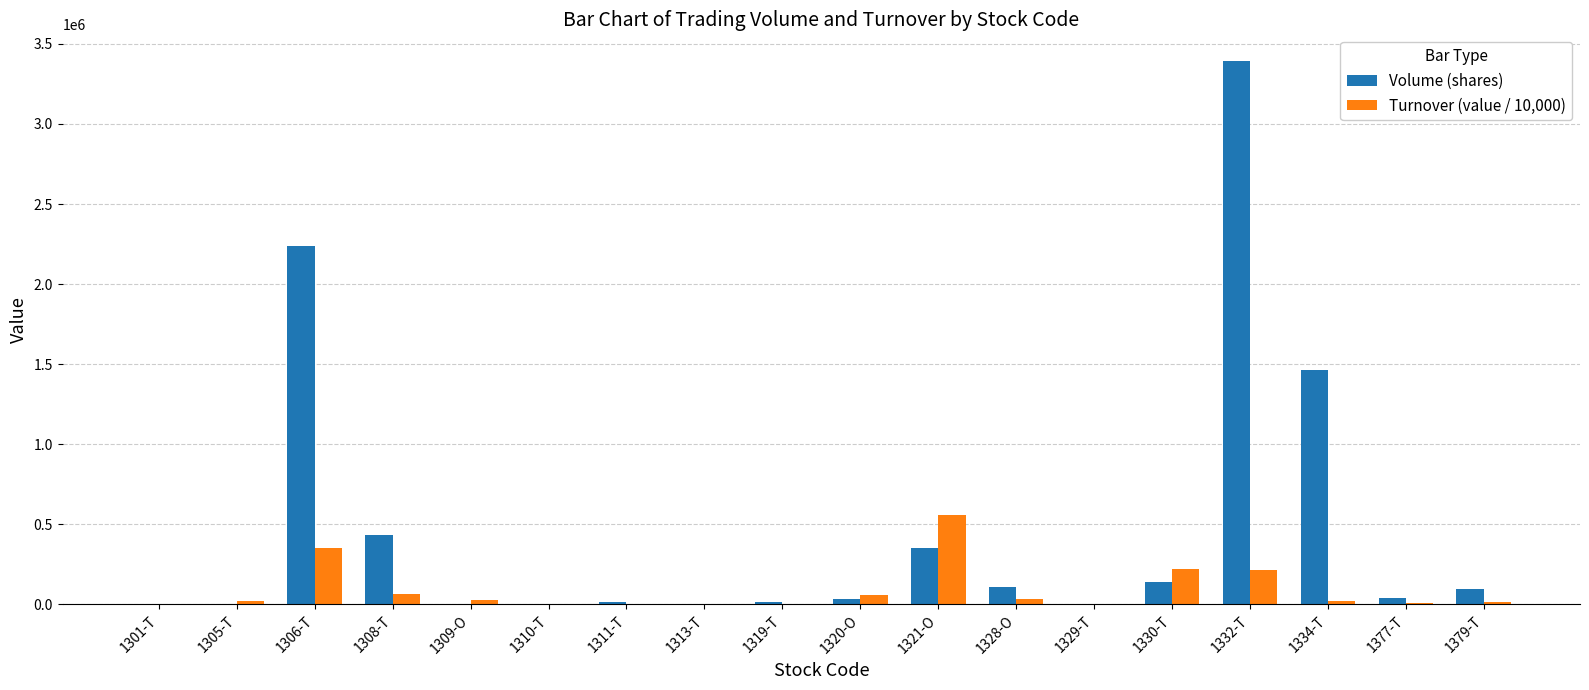

Does the chart contain stacked bars?

No